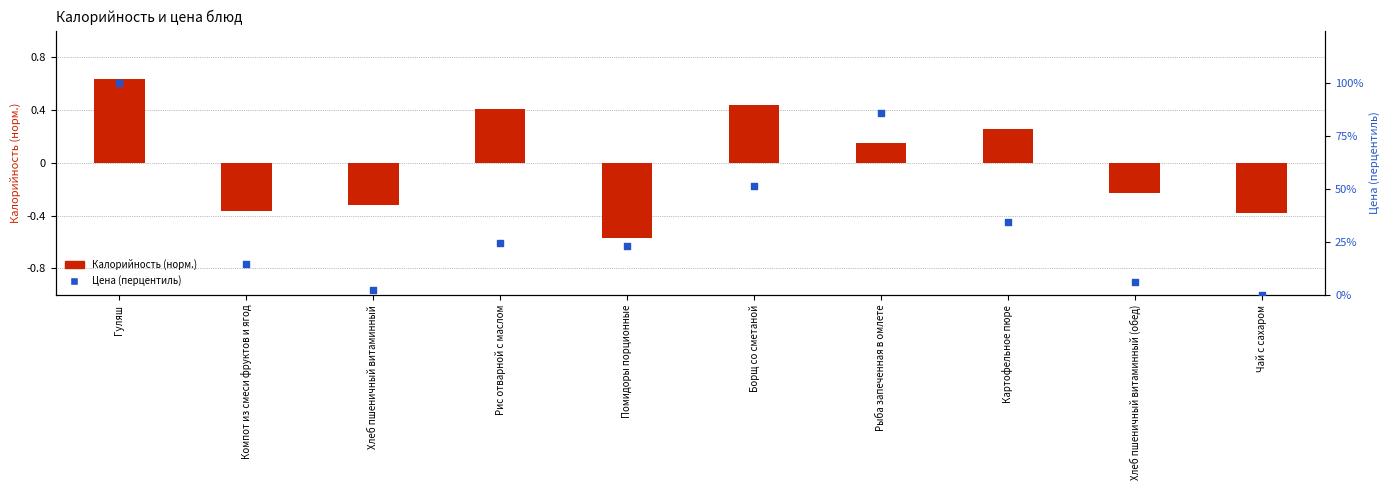

At which category is the sum across all series the highest?

Гуляш